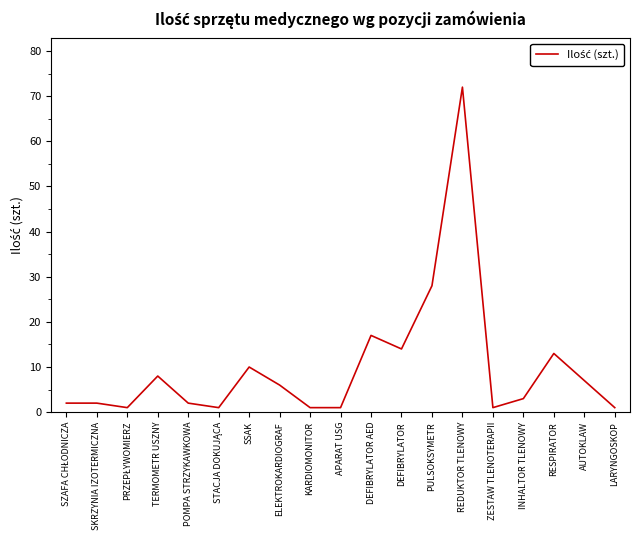

What is the maximum value shown in the chart?

72